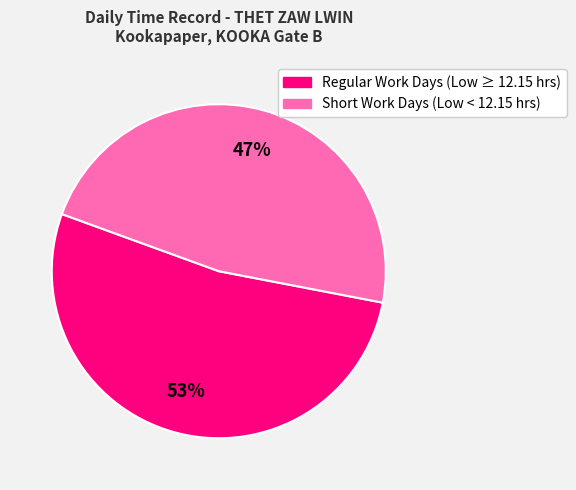

To the nearest percent, what is the average slice percentage?

50%